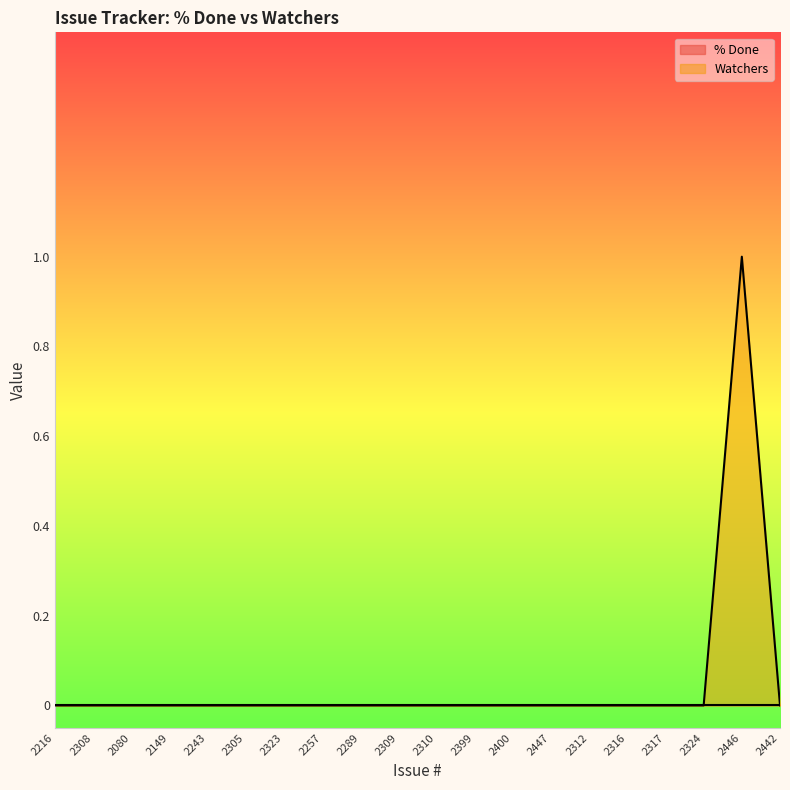

Reading left to right, list all the values displayed in this chart.

0	0	0	0	0	0	0	0	0	0	0	0	0	0	0	0	0	0	1	0